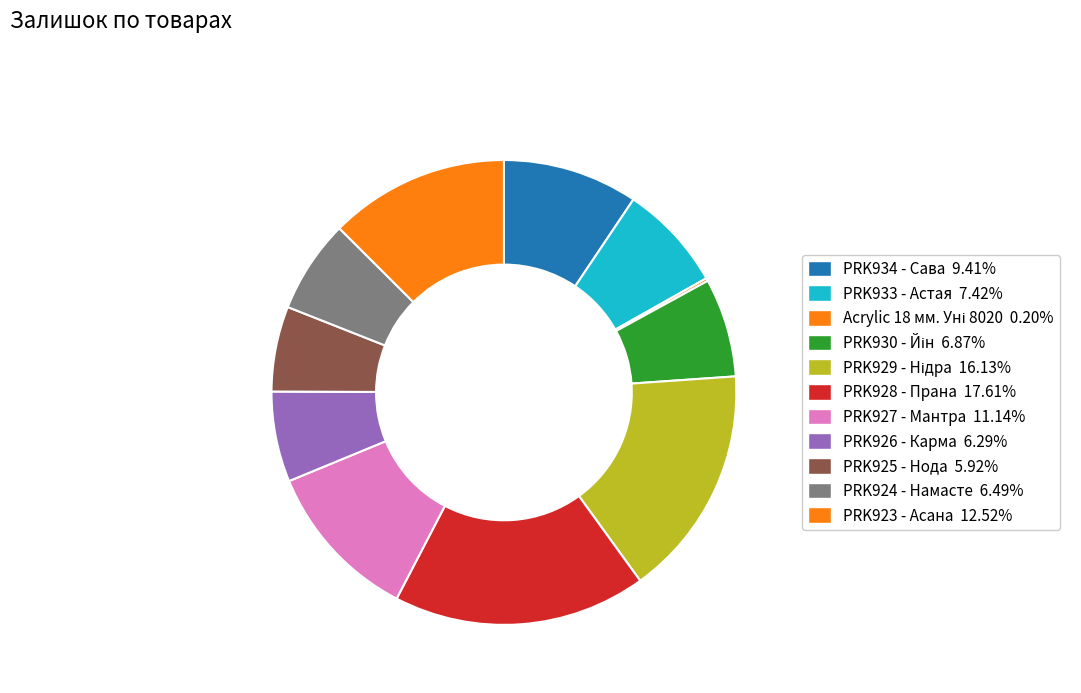

Does PRK930 - Йін represent more than half of the total?

No